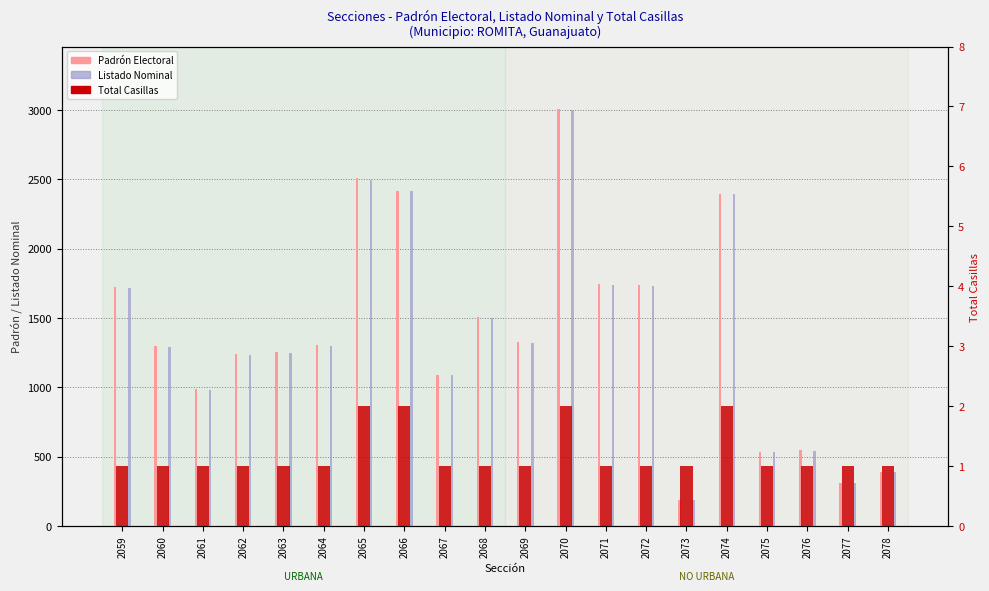

How many bars are there in each group?

3